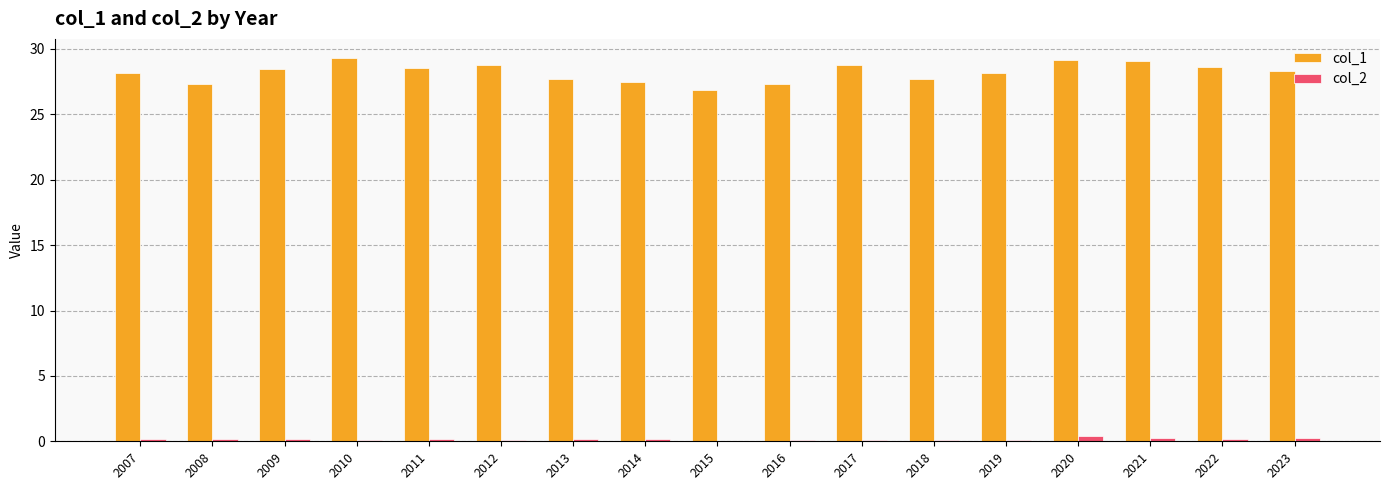

What is the sum of all col_2 values?

2.7